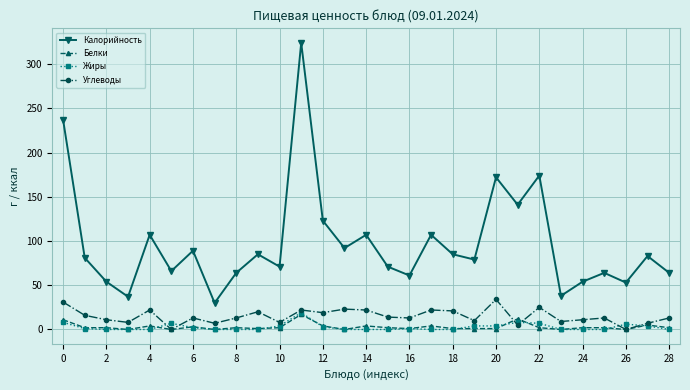

How many distinct data groups are displayed?

4